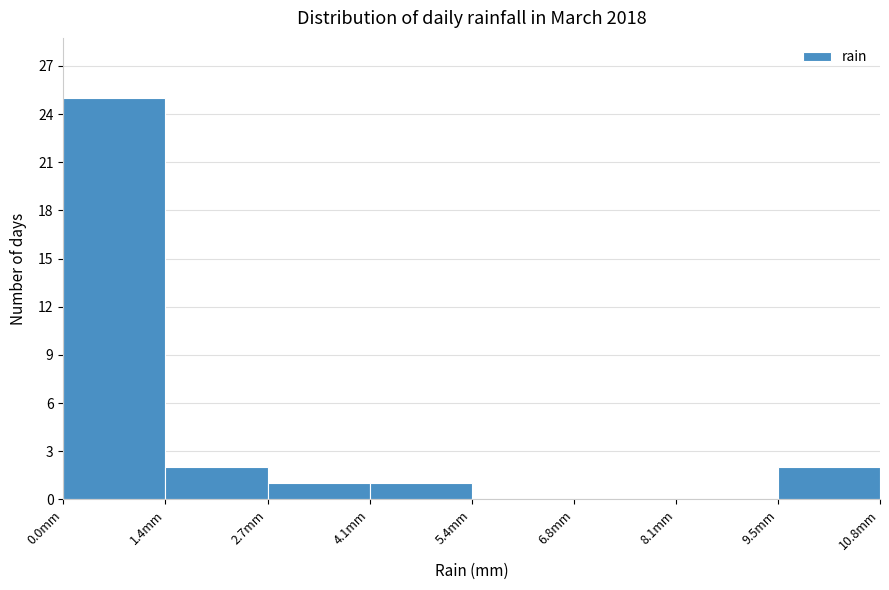

Reading left to right, list every bar in this chart as the range it spans on the x-axis followed by its height. Neither the bar edges nor the heights are printed on the chart, so give them approximately, as read against the axes.

0.00 to 1.35: 25
1.35 to 2.70: 2
2.70 to 4.05: 1
4.05 to 5.40: 1
5.40 to 6.75: 0
6.75 to 8.10: 0
8.10 to 9.45: 0
9.45 to 10.80: 2